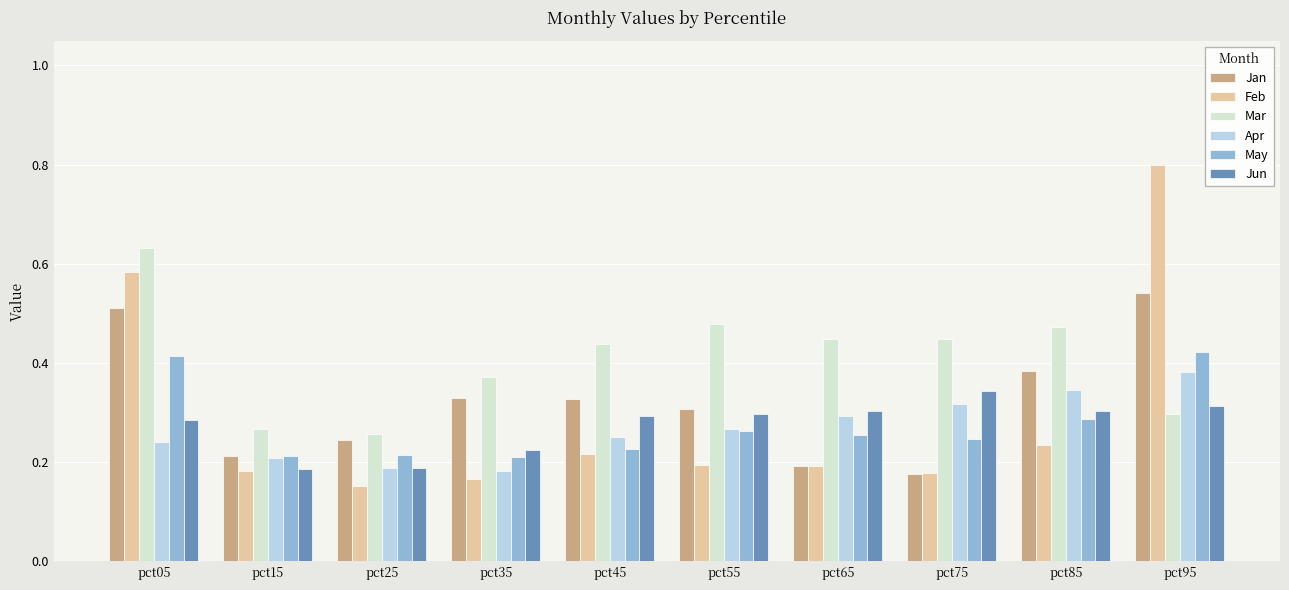

Count the number of categories in the chart.

10